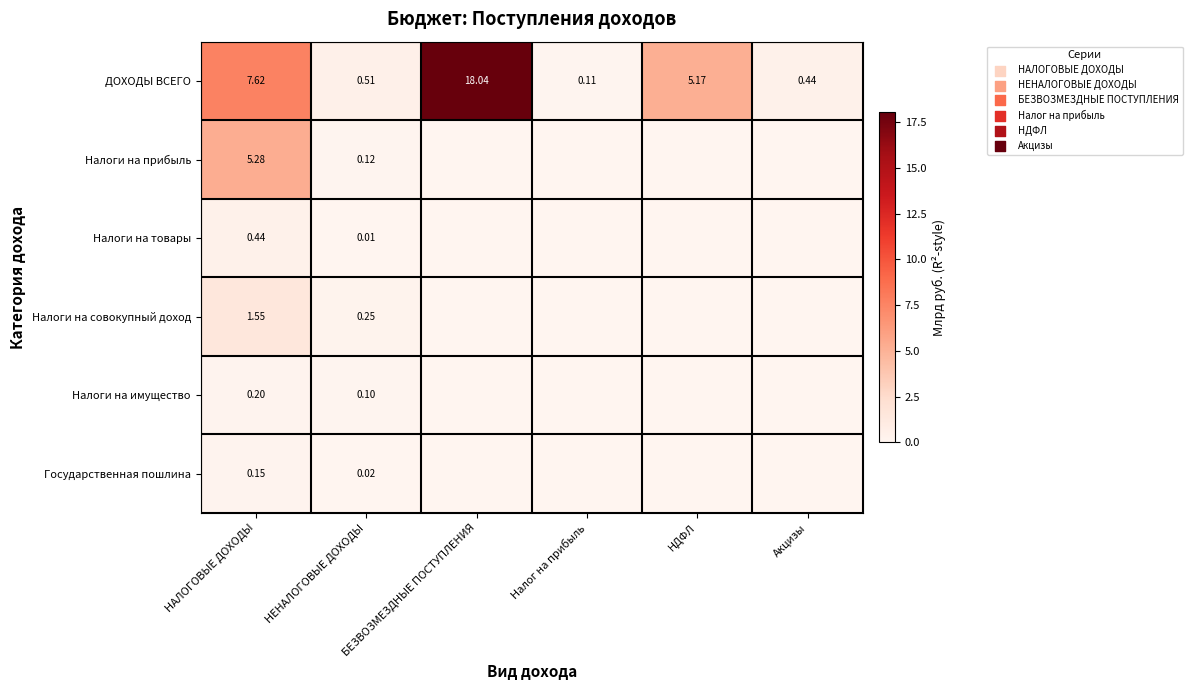

Which category has the lowest value in the ДОХОДЫ ВСЕГО series?

Налог на прибыль